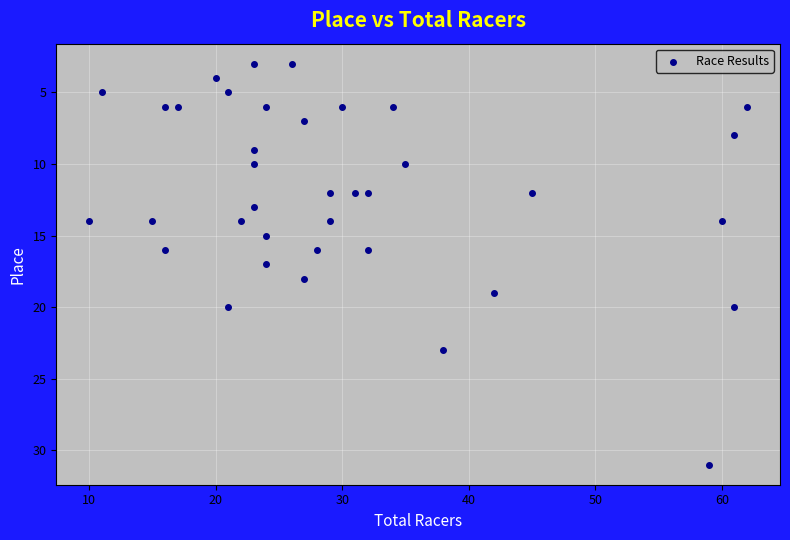

What is the range of Y values (max minus min)?

28